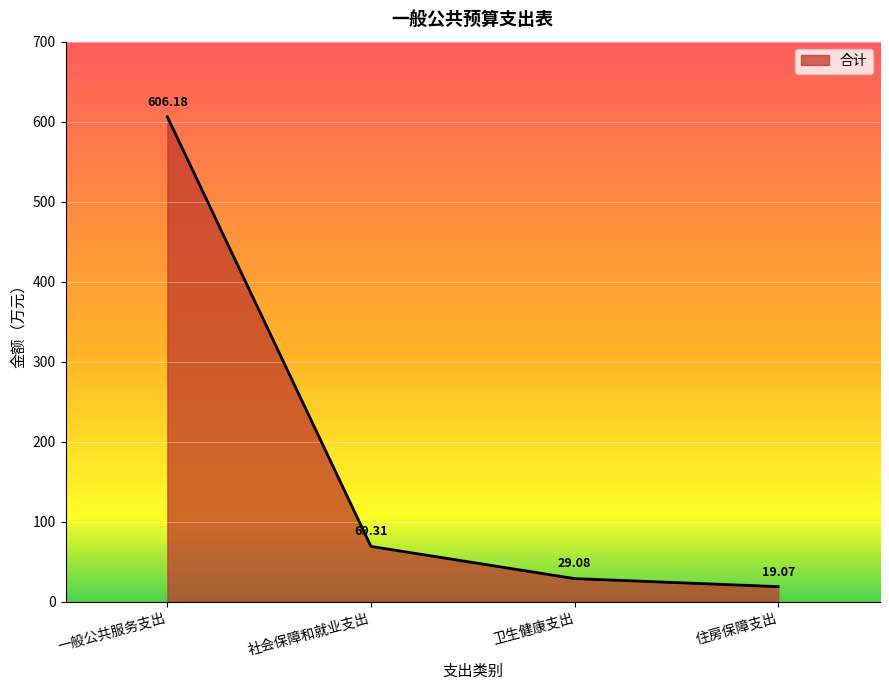

What is the change in value from 社会保障和就业支出 to 住房保障支出?

-50.2